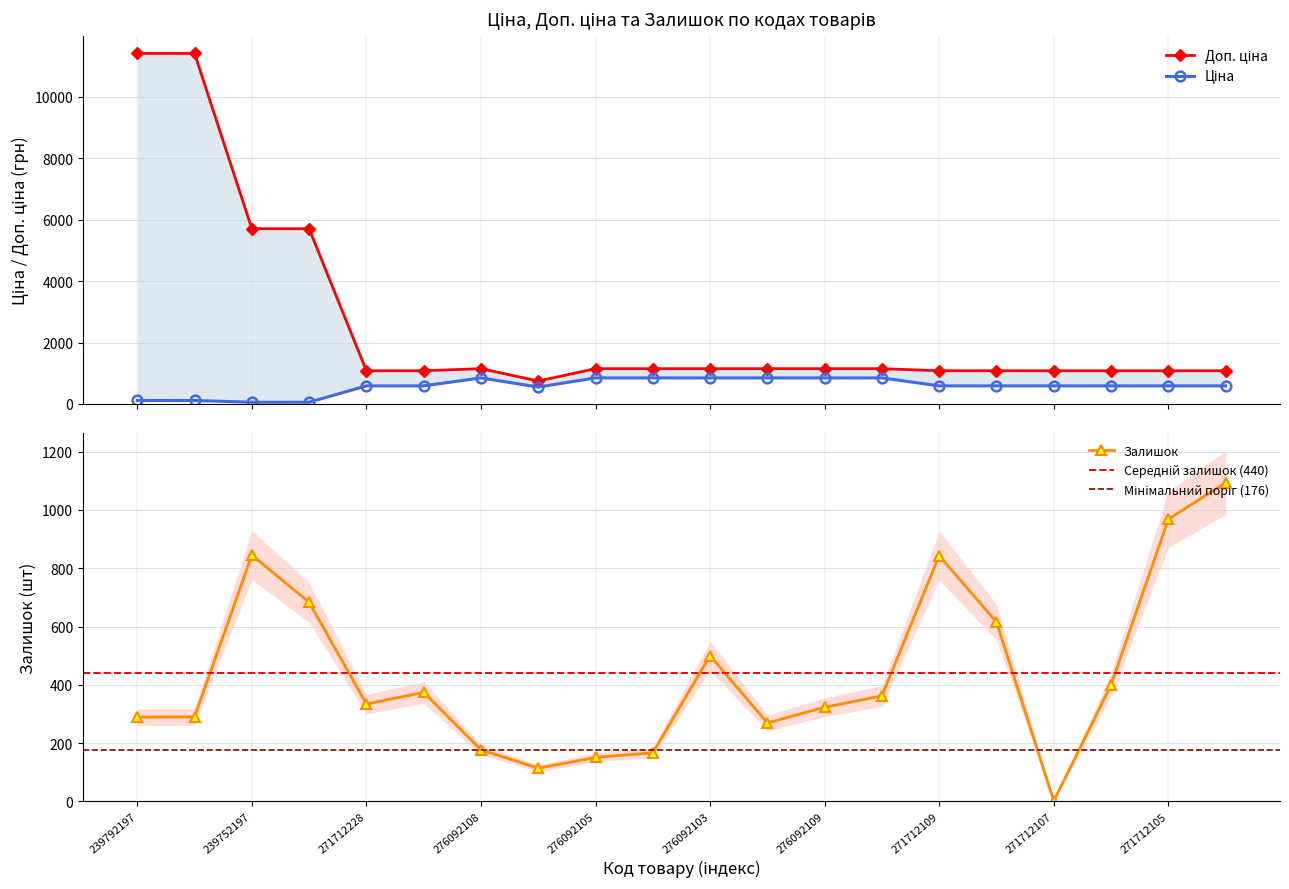

Is the value of Доп. ціна at 276092107 greater than the value of Залишок at 239752197?

No